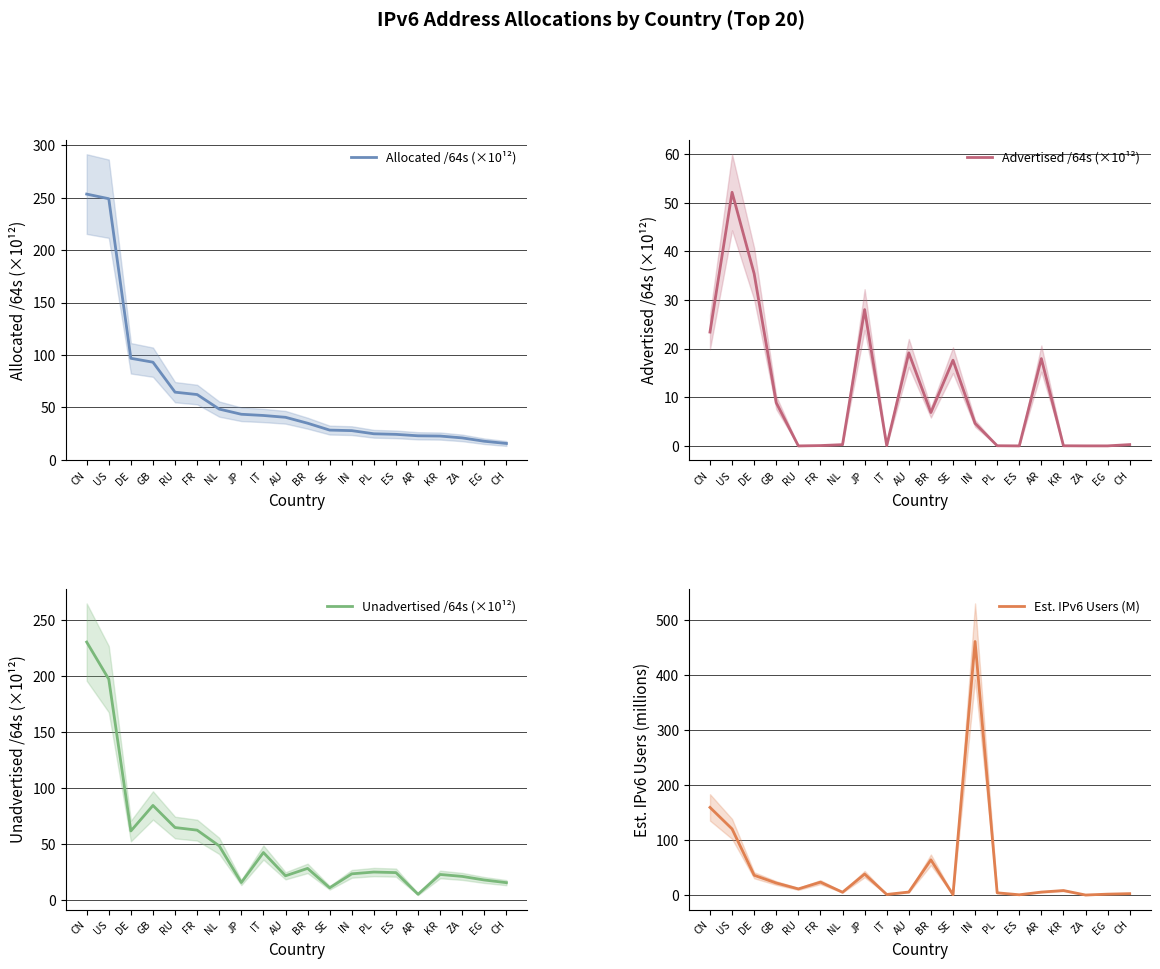

True or false: Unadvertised /64s (×10¹²) and Allocated /64s (×10¹²) cross at least once.

False